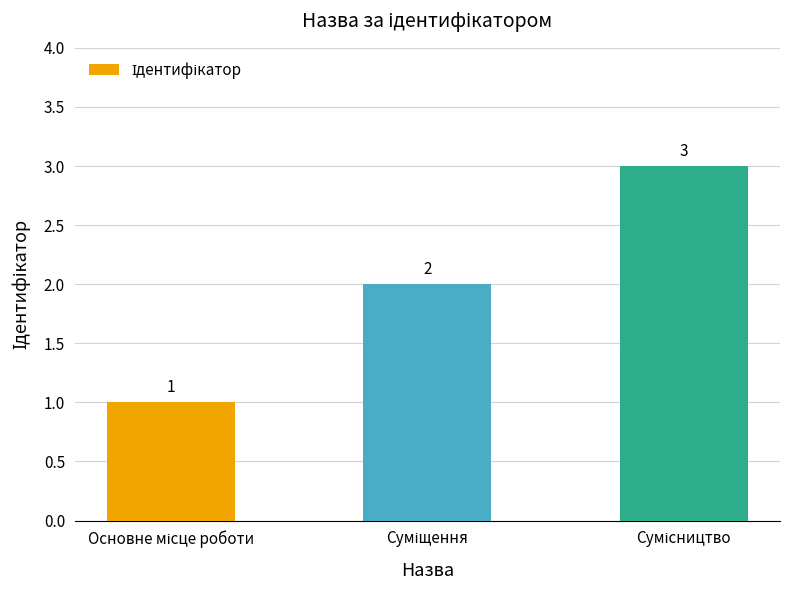

Reading left to right, extract all data points from this chart.

1	2	3